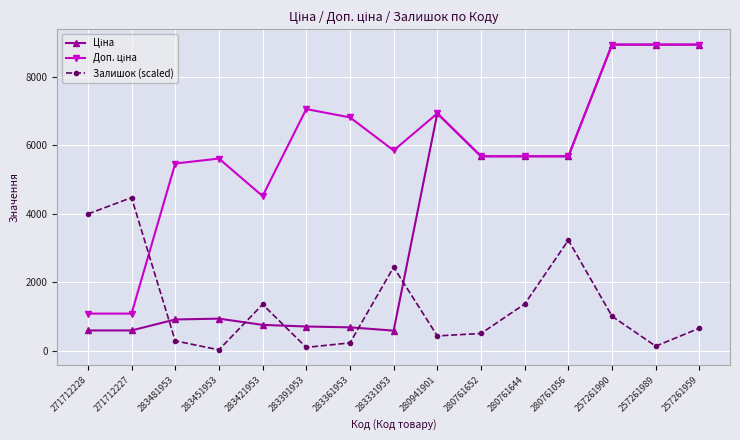

True or false: Залишок (scaled) has more than 0 points higher than both neighbors.

True